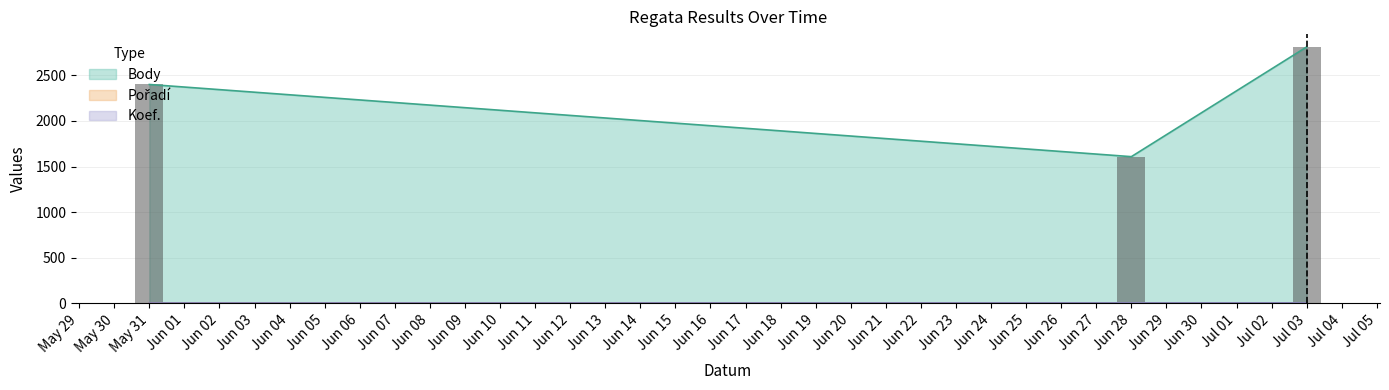

Where is Body nearest to the value 2210?

May 31